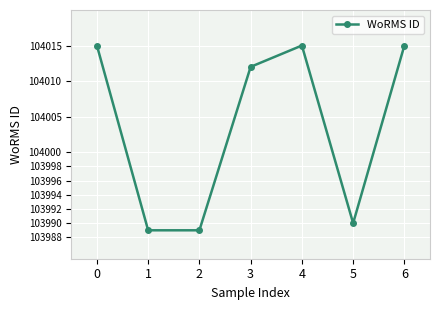

What is the value of the 7th point from the left?

104015